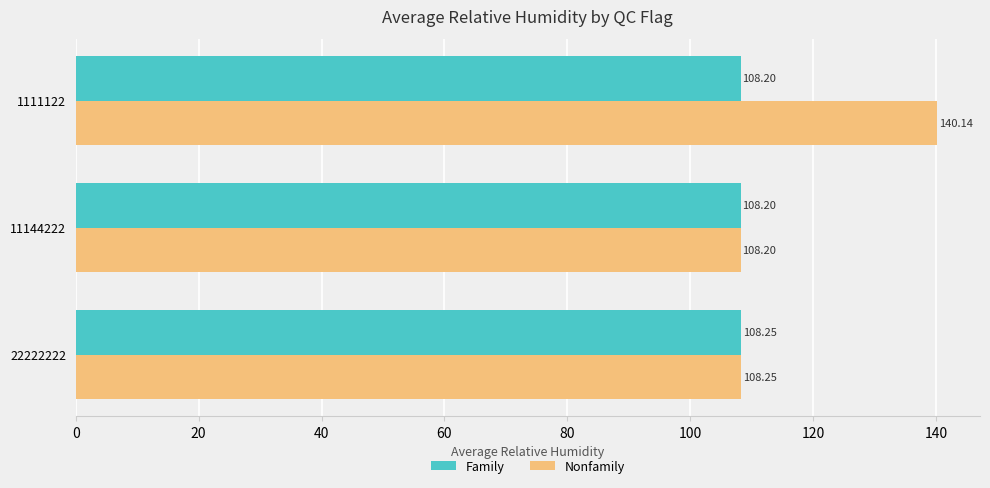

Is the value of Nonfamily at 1111122 greater than the value of Family at 11144222?

Yes